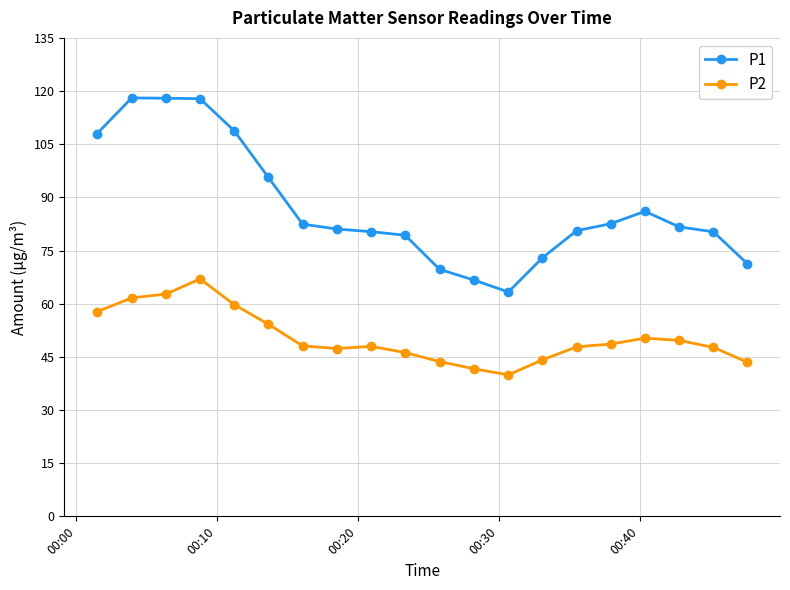

True or false: P1 and P2 cross at least once.

False